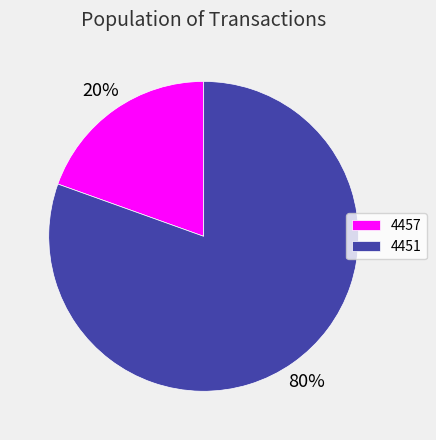

Which slice is the smallest?

4457